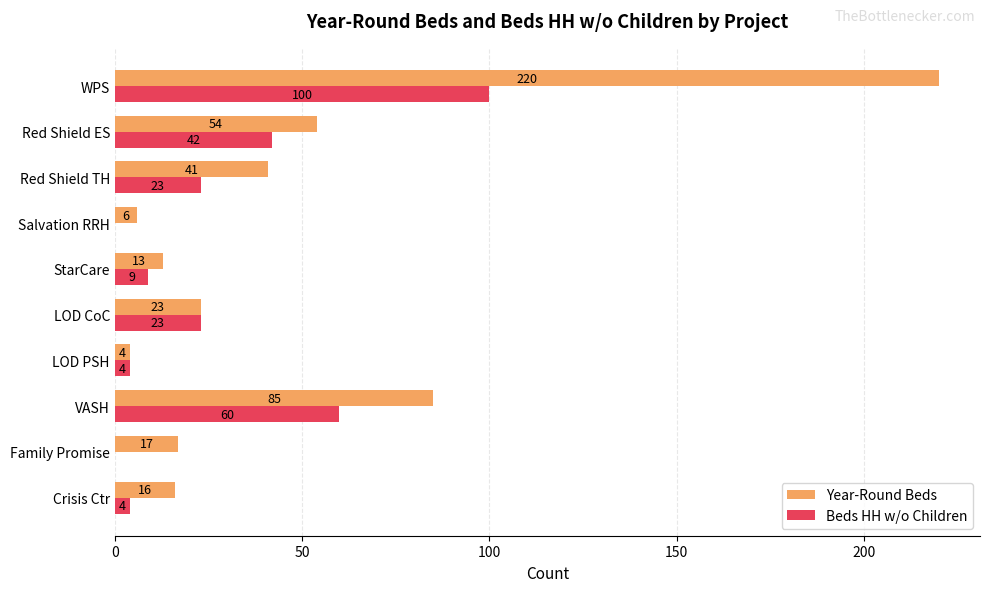

What is the highest value of the Beds HH w/o Children series?

100